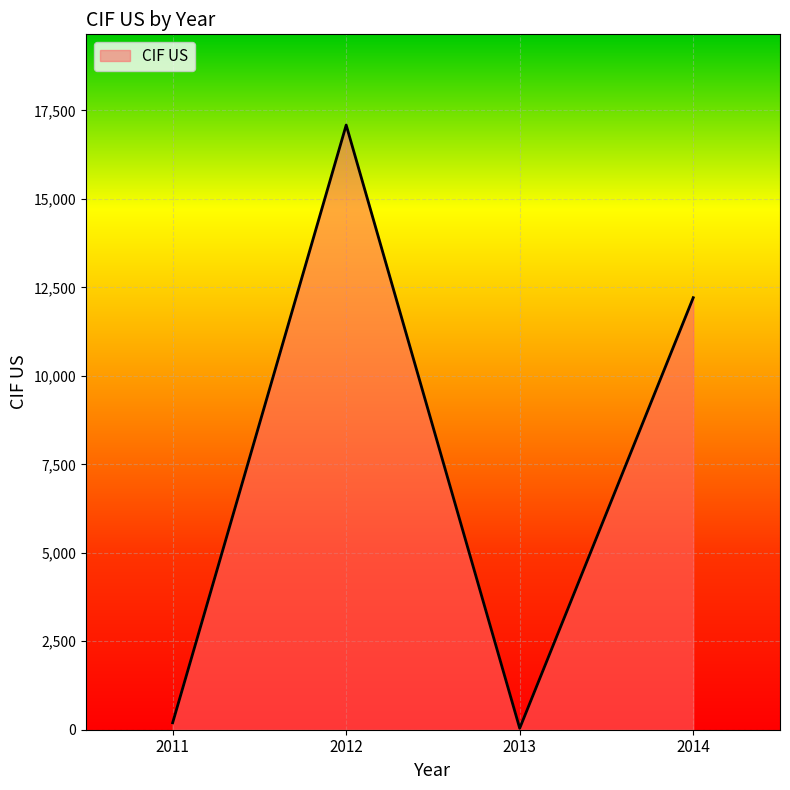

At which category does the chart reach its peak across all series?

2012